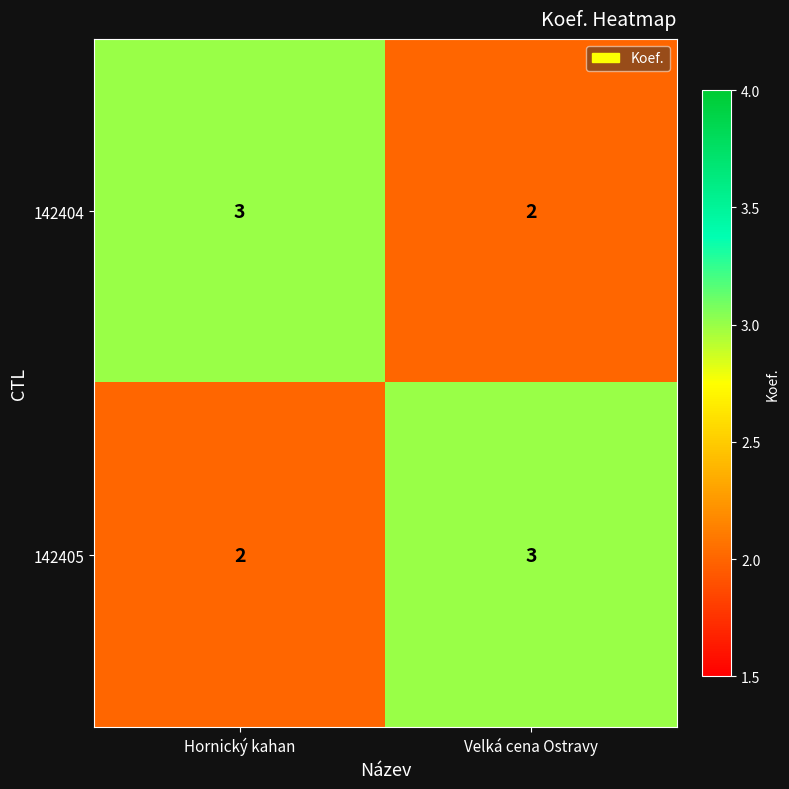

Reading right to left, list all the values displayed in this chart.

142404: 2	3
142405: 3	2